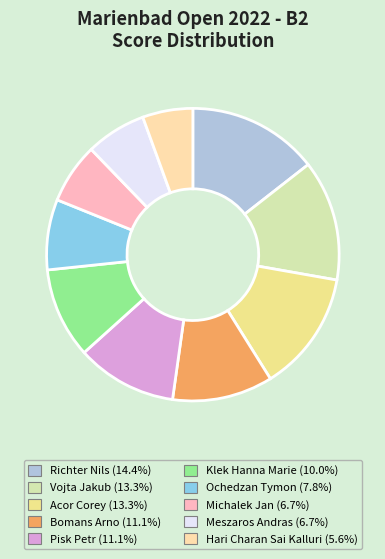

How many slices are in this pie chart?

10